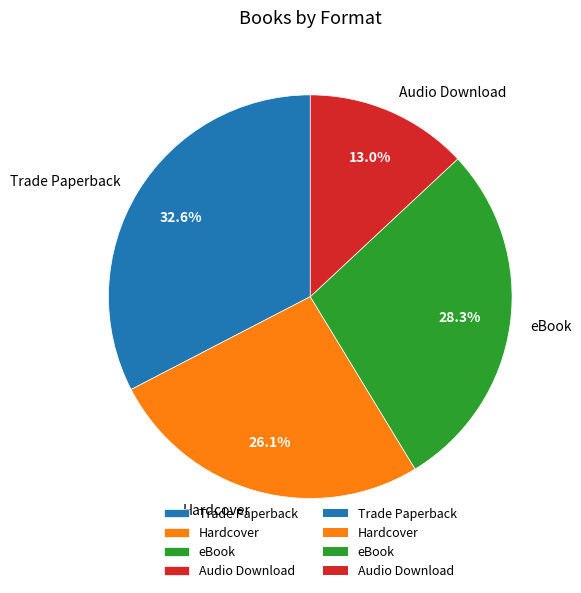

Is there any slice that represents more than half of the pie?

No